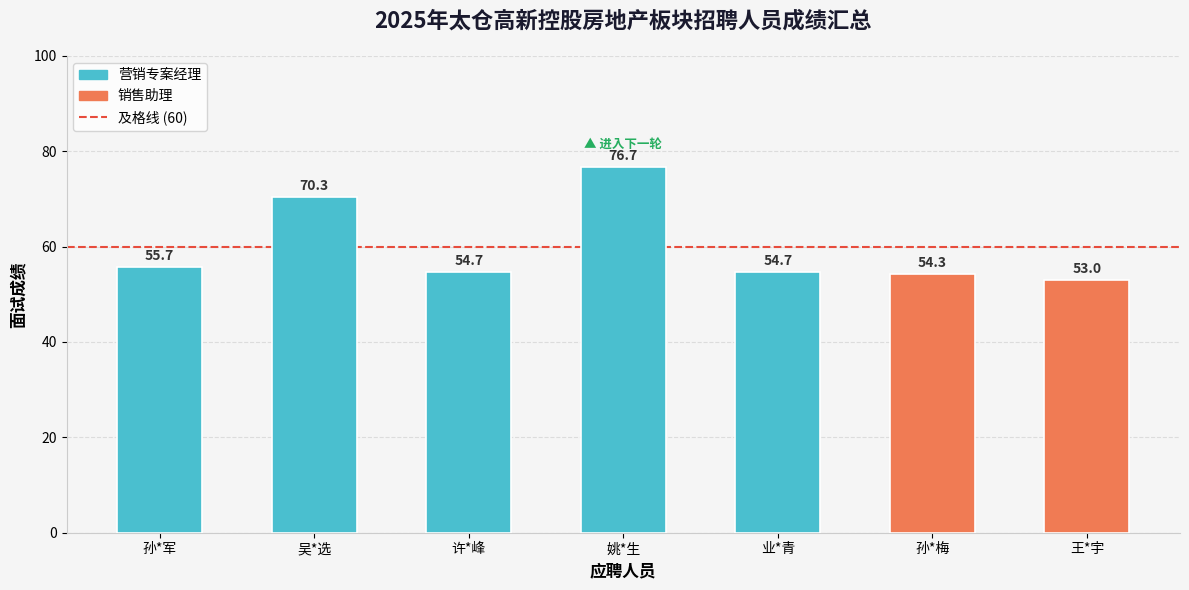

What value does the data have at 孙*梅?

54.3